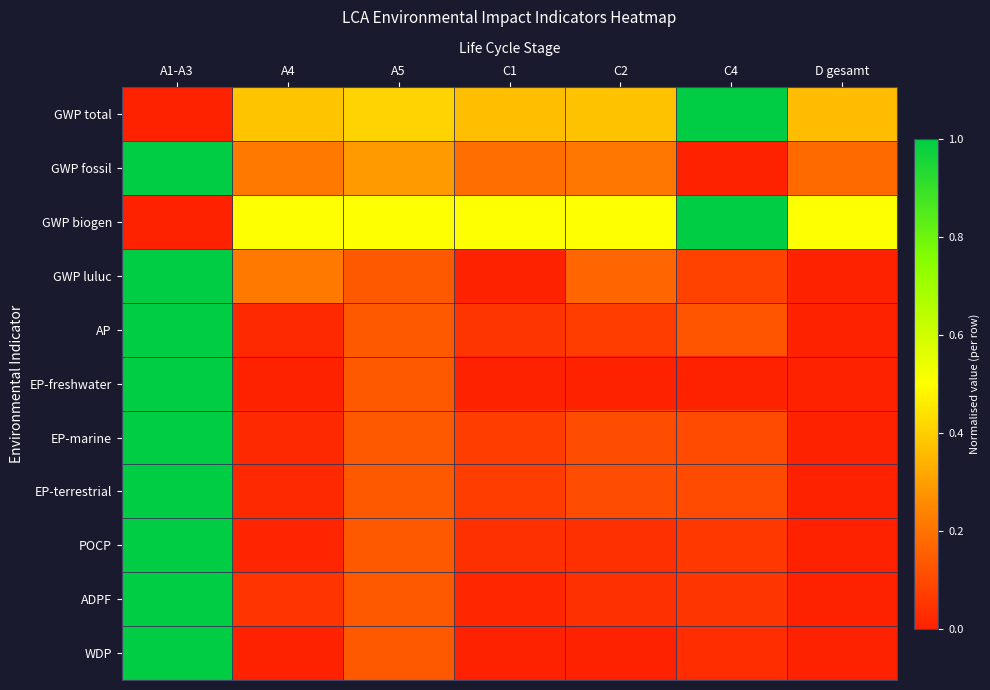

Reading left to right, list all the values displayed in this chart.

GWP total: A1-A3=0.0	A4=0.4	A5=0.4	C1=0.4	C2=0.4	C4=1.0	D gesamt=0.4
GWP fossil: A1-A3=1.0	A4=0.2	A5=0.3	C1=0.2	C2=0.2	C4=0.0	D gesamt=0.2
GWP biogen: A1-A3=0.0	A4=0.5	A5=0.5	C1=0.5	C2=0.5	C4=1.0	D gesamt=0.5
GWP luluc: A1-A3=1.0	A4=0.2	A5=0.1	C1=0.0	C2=0.2	C4=0.1	D gesamt=0.0
AP: A1-A3=1.0	A4=0.0	A5=0.1	C1=0.0	C2=0.1	C4=0.1	D gesamt=0.0
EP-freshwater: A1-A3=1.0	A4=0.0	A5=0.1	C1=0.0	C2=0.0	C4=0.0	D gesamt=0.0
EP-marine: A1-A3=1.0	A4=0.0	A5=0.1	C1=0.1	C2=0.1	C4=0.1	D gesamt=0.0
EP-terrestrial: A1-A3=1.0	A4=0.0	A5=0.1	C1=0.1	C2=0.1	C4=0.1	D gesamt=0.0
POCP: A1-A3=1.0	A4=0.0	A5=0.1	C1=0.0	C2=0.0	C4=0.1	D gesamt=0.0
ADPF: A1-A3=1.0	A4=0.0	A5=0.1	C1=0.0	C2=0.0	C4=0.0	D gesamt=0.0
WDP: A1-A3=1.0	A4=0.0	A5=0.1	C1=0.0	C2=0.0	C4=0.0	D gesamt=0.0